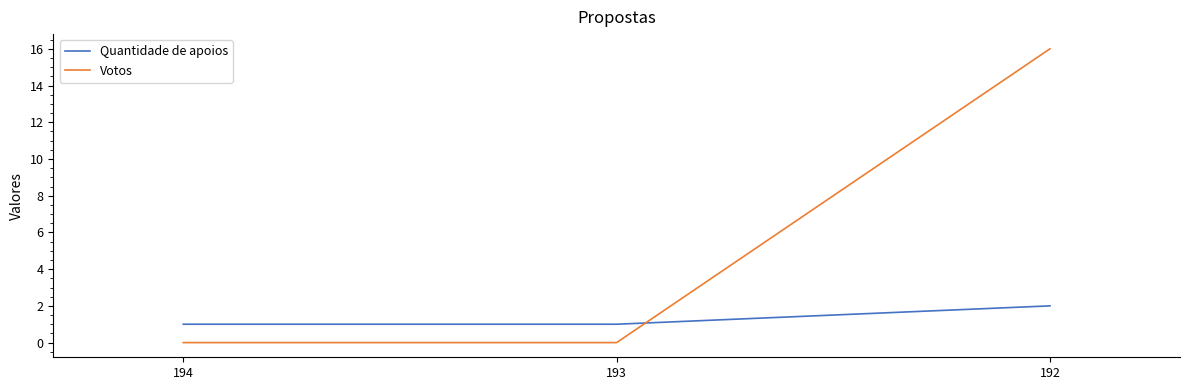

At 194, list the series in order from largest to smallest.

Quantidade de apoios, Votos